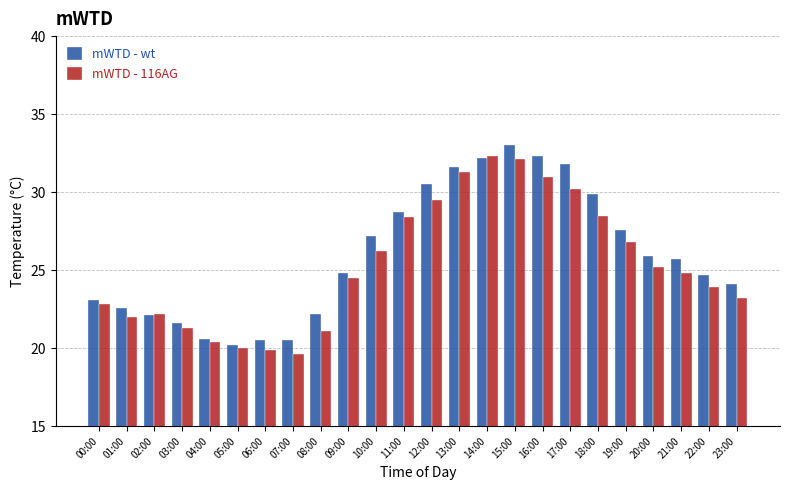

What is the label of the 7th bar from the right?

17:00